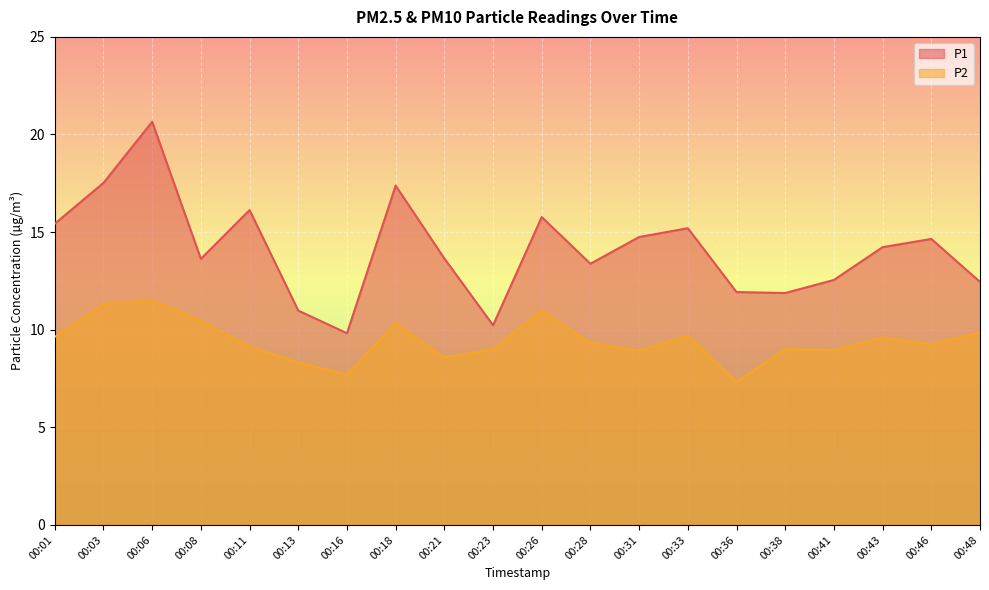

What is the approximate value of P1 at 00:33?

15.2